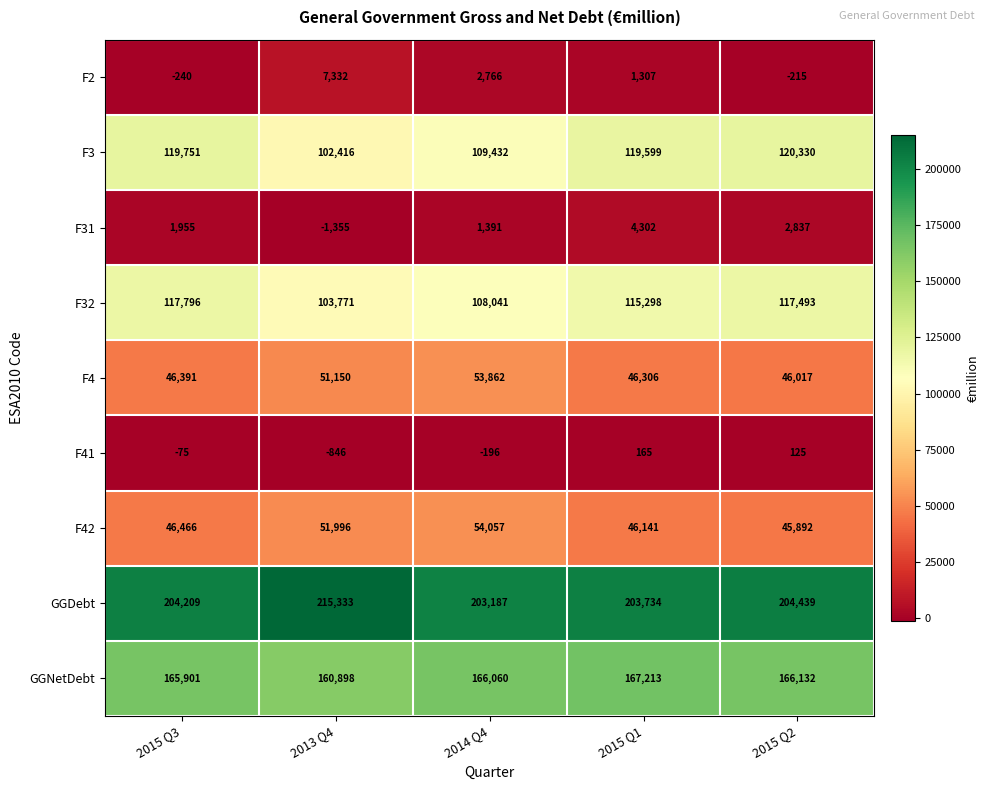

True or false: F31 has a value of -1893 at 2013 Q4.

False